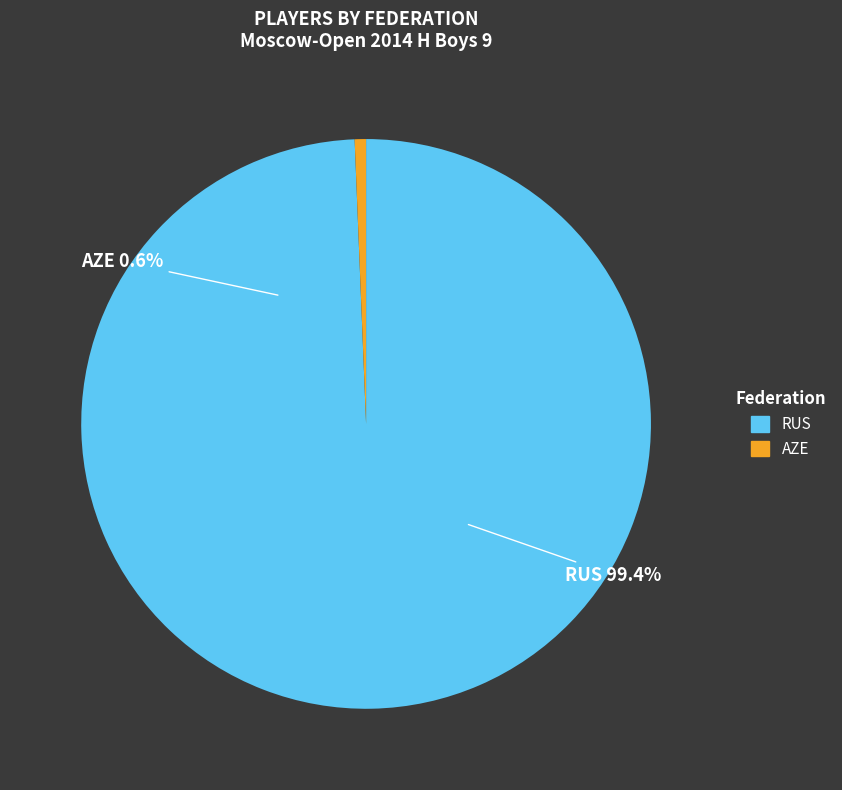

What is the largest slice in the pie chart?

RUS